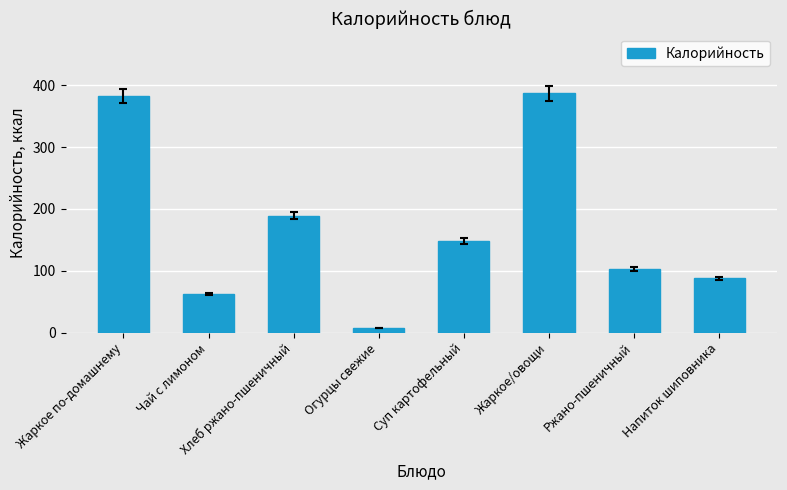

Count the number of data series in this chart.

1